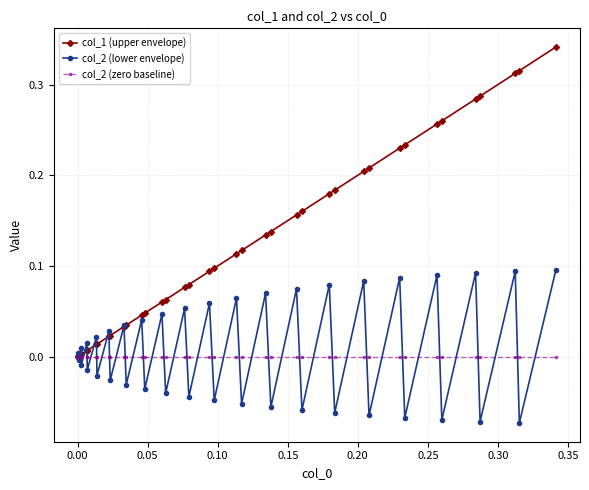

How many data points does each series have?

40